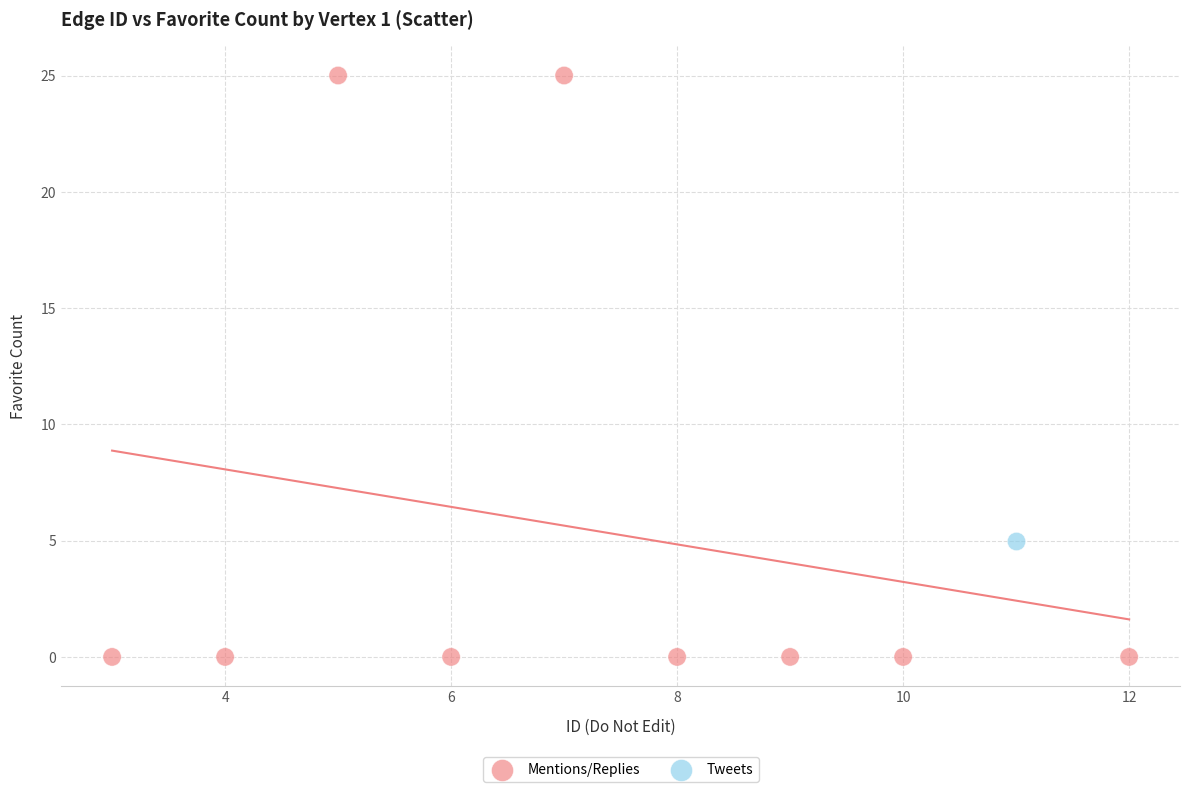

What are all the series names shown in the legend?

Mentions/Replies, Tweets